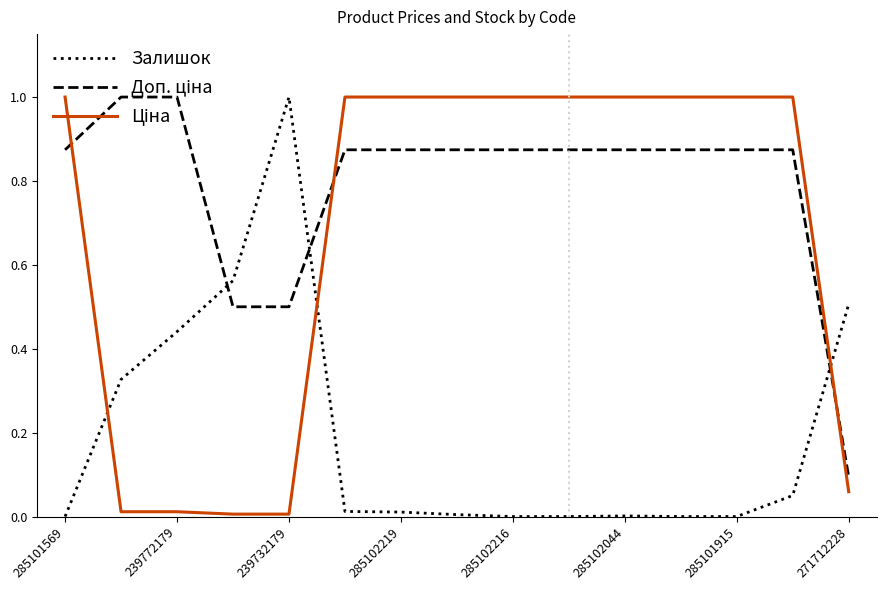

What is the difference between the maximum and minimum values in the Залишок series?

1.0